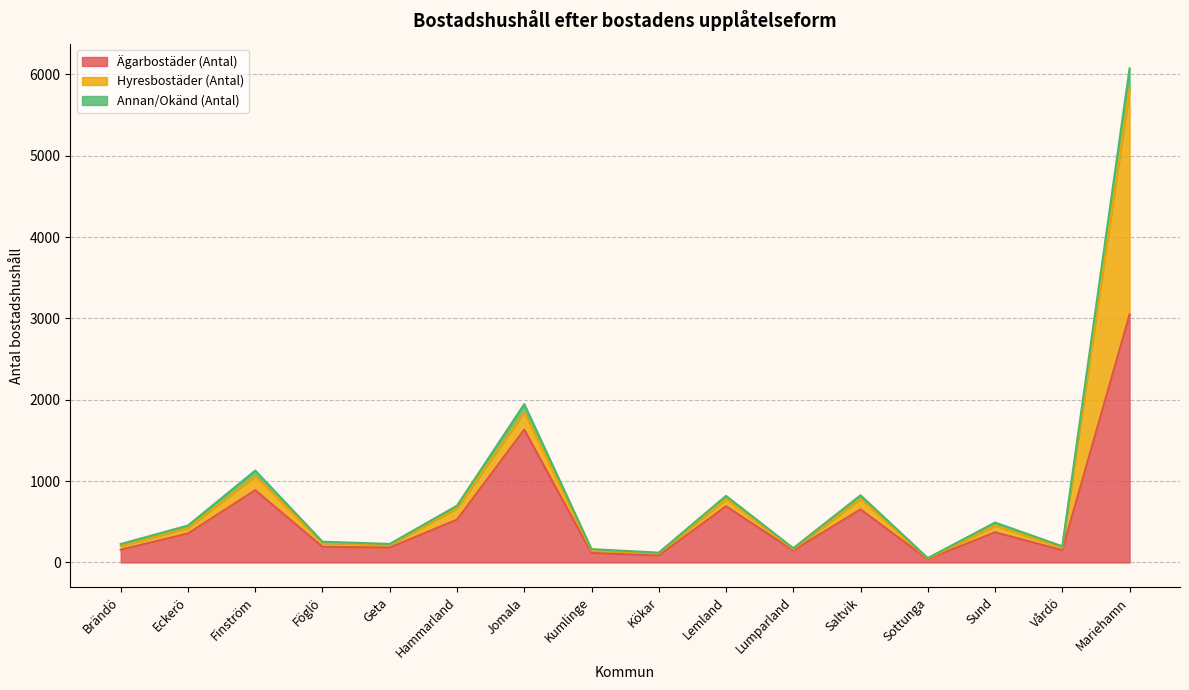

At which category is the sum across all series the highest?

Mariehamn